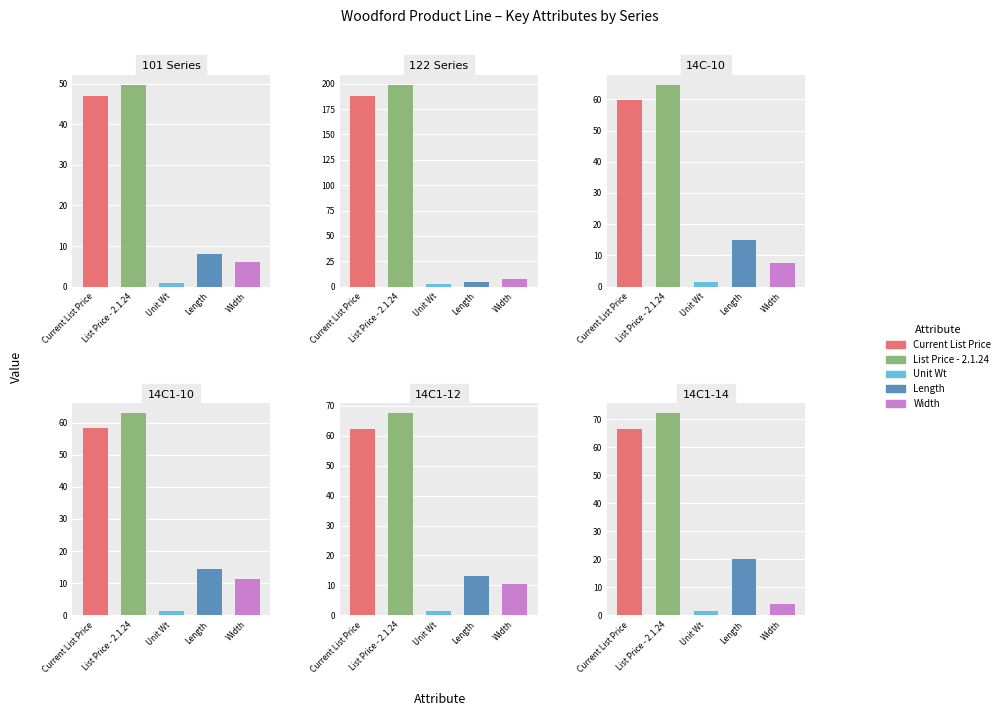

True or false: Length has a value of 21.1 at 21.

False